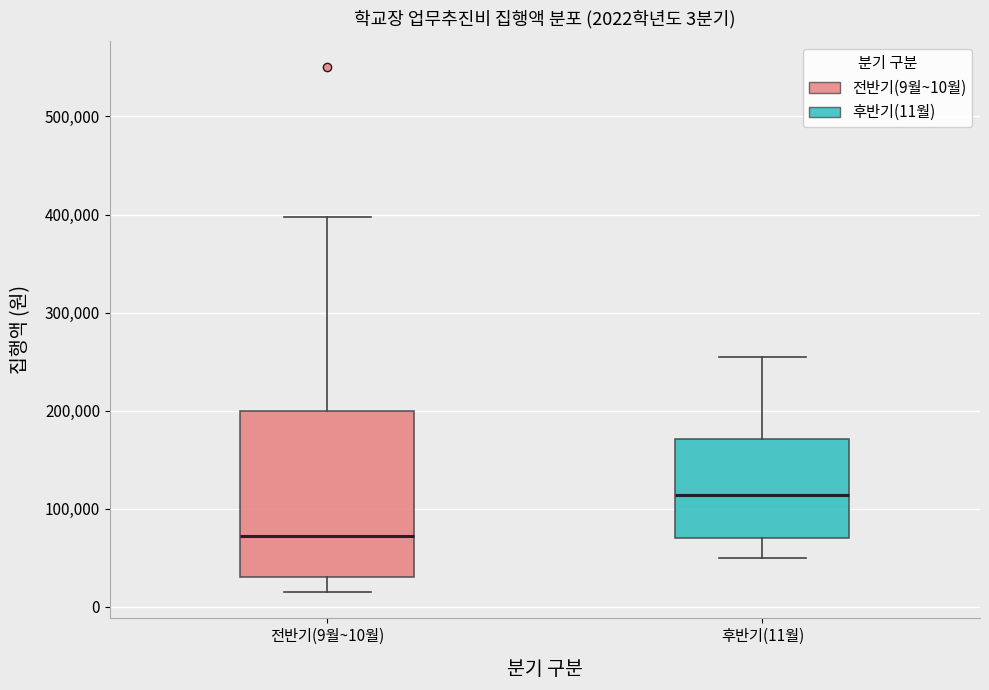

Which box's median line is the highest?

후반기(11월)